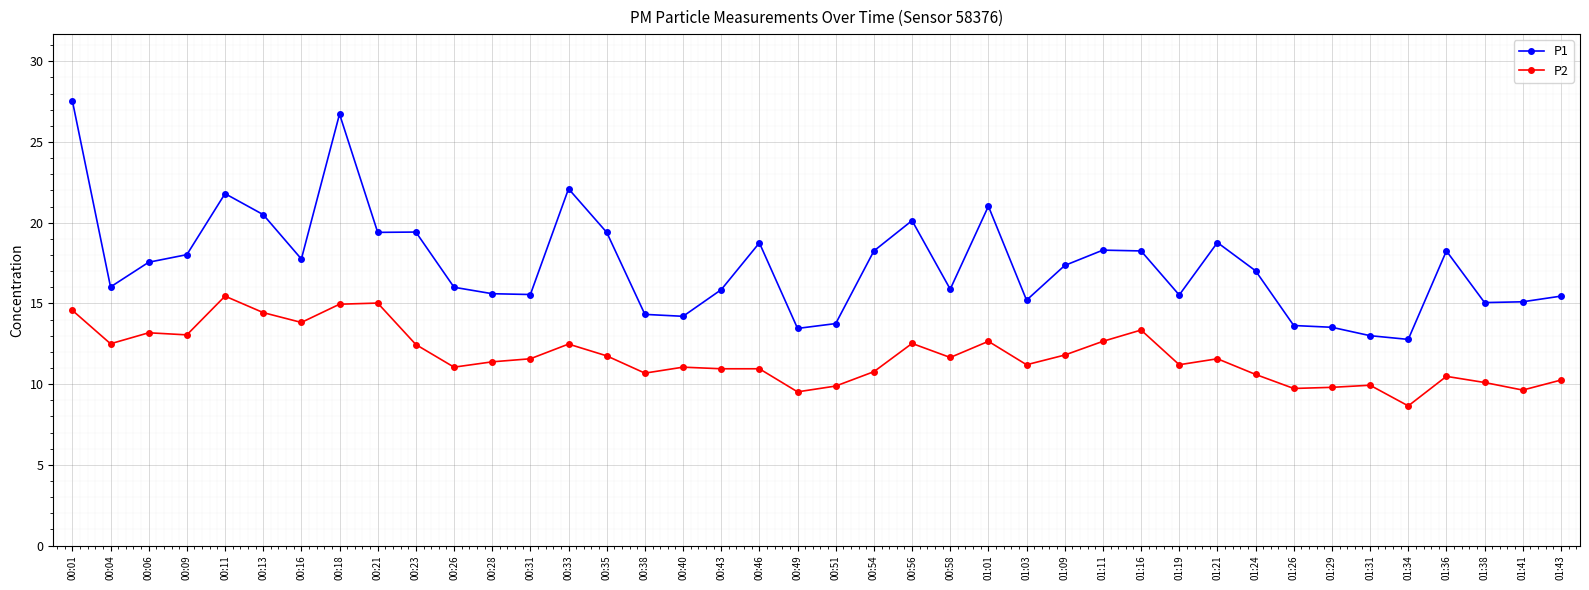

At 01:21, list the series in order from largest to smallest.

P1, P2